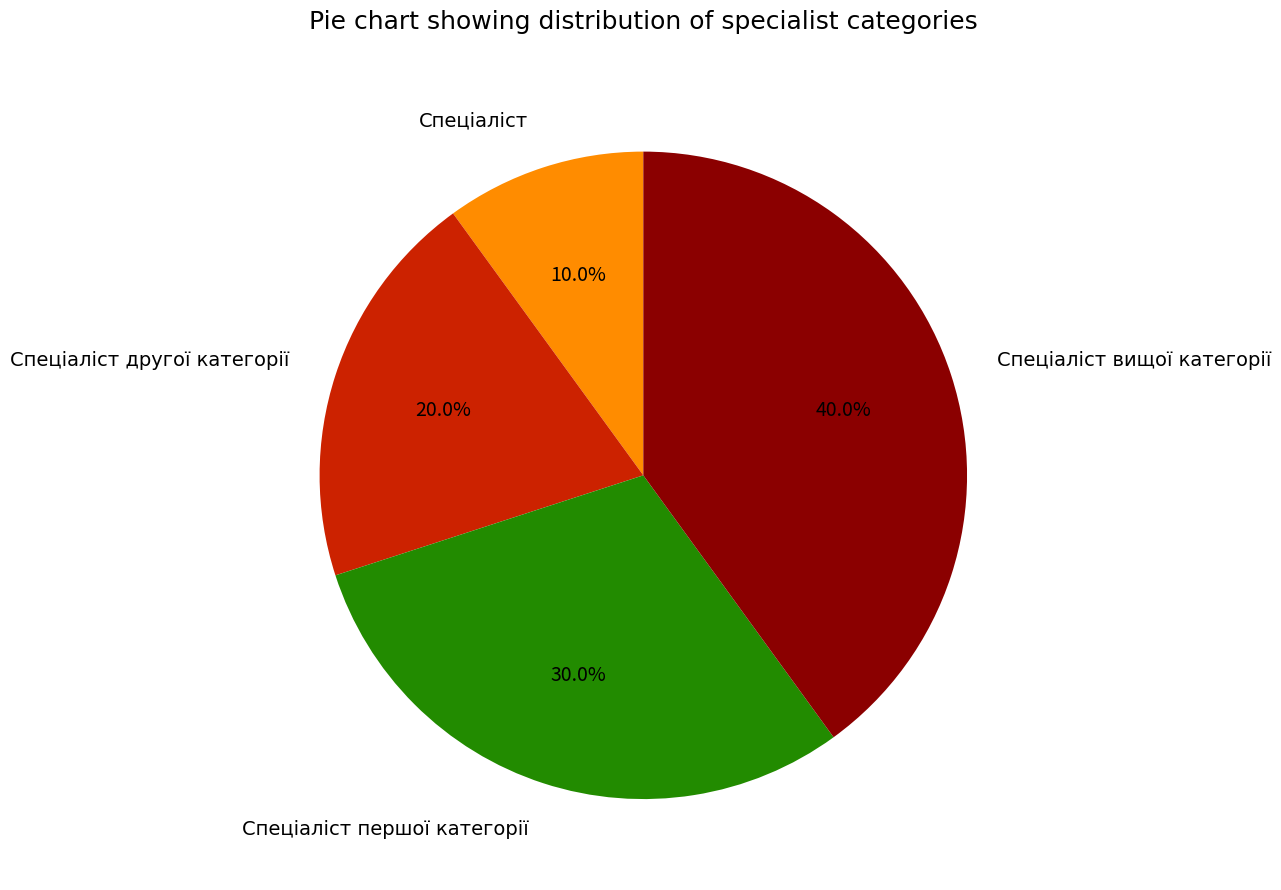

Is there any slice that represents more than half of the pie?

No